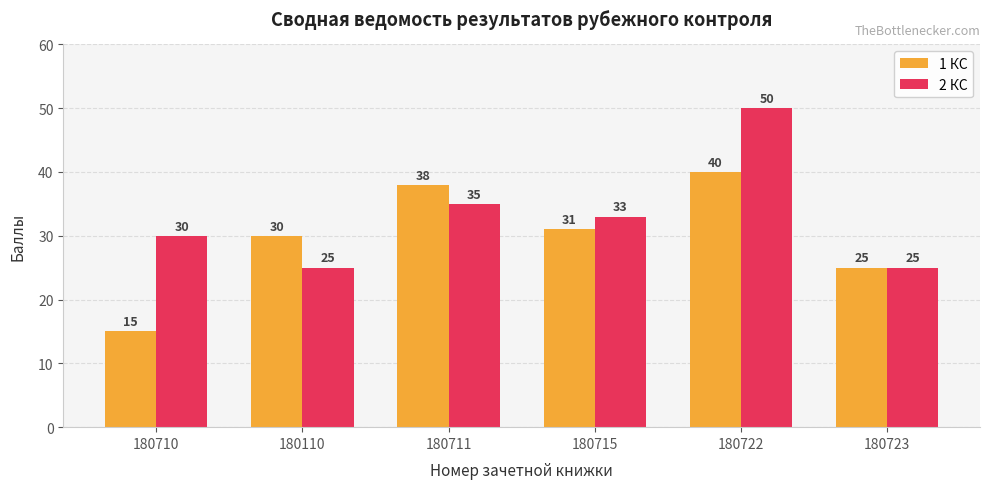

What is the label of the 1st bar from the right?

180723